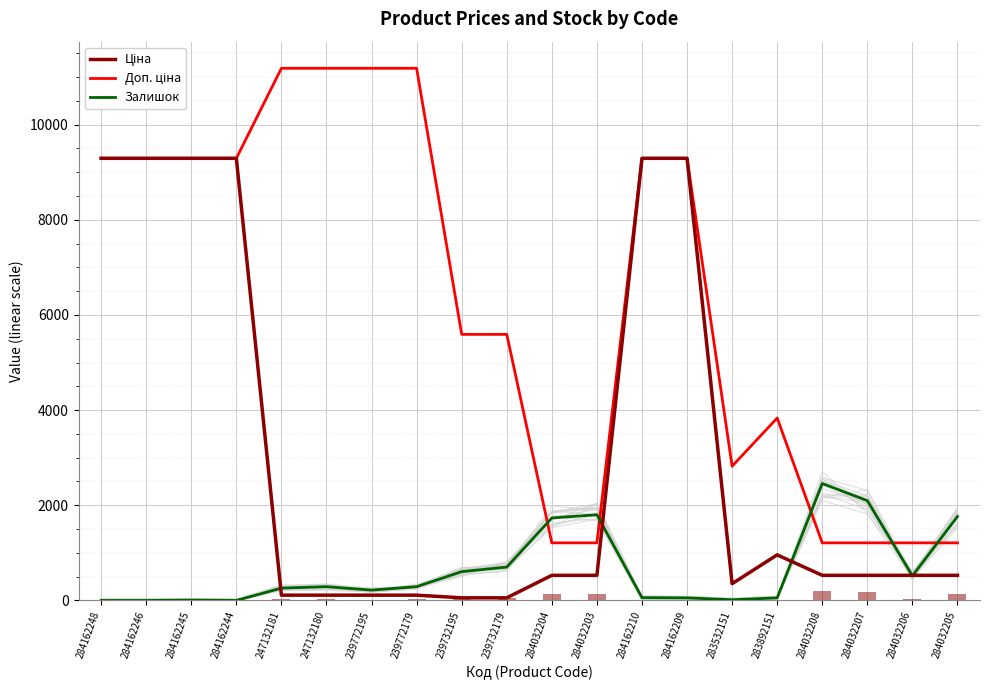

What is the value of the Ціна bar at the 16th from the left?

958.4